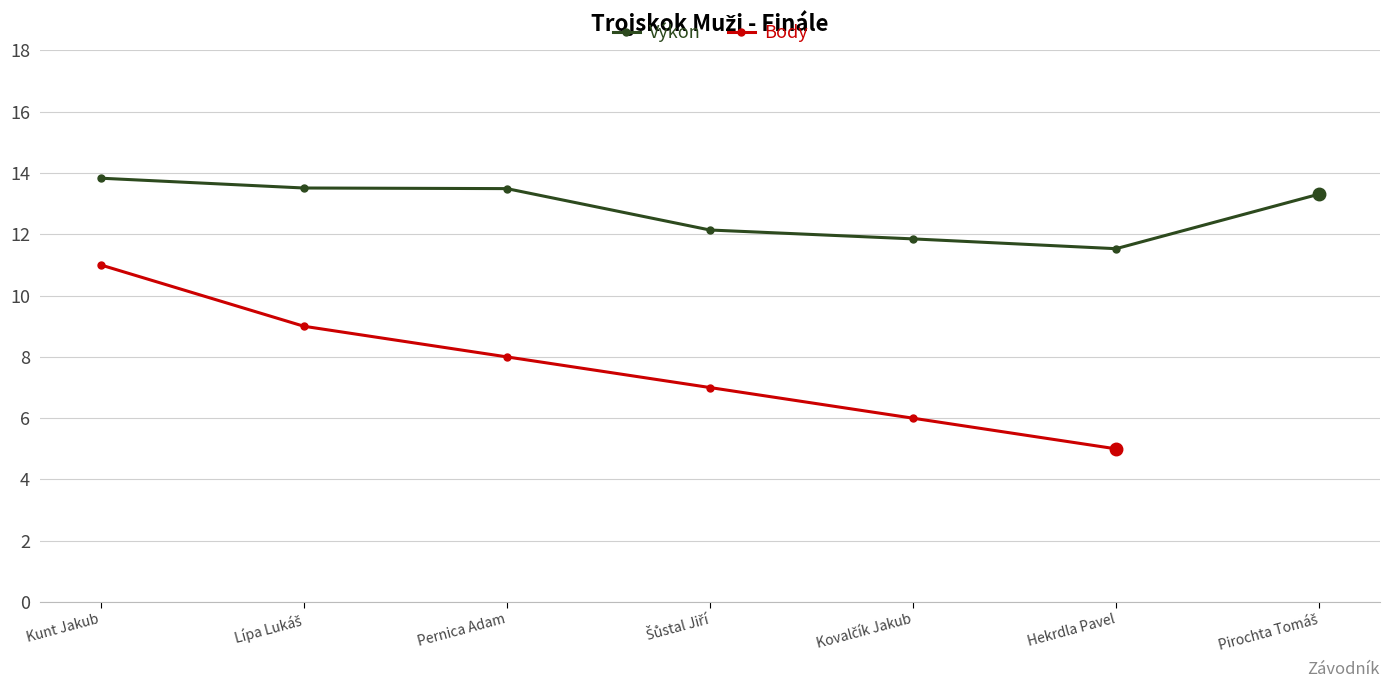

True or false: Body and Výkon intersect in this chart.

False